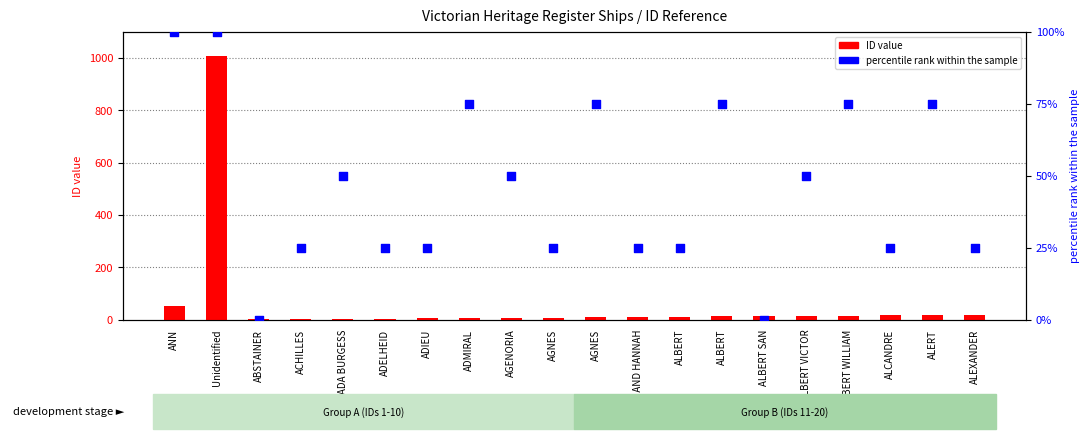

At how many categories does at least one series exceed 441?

1